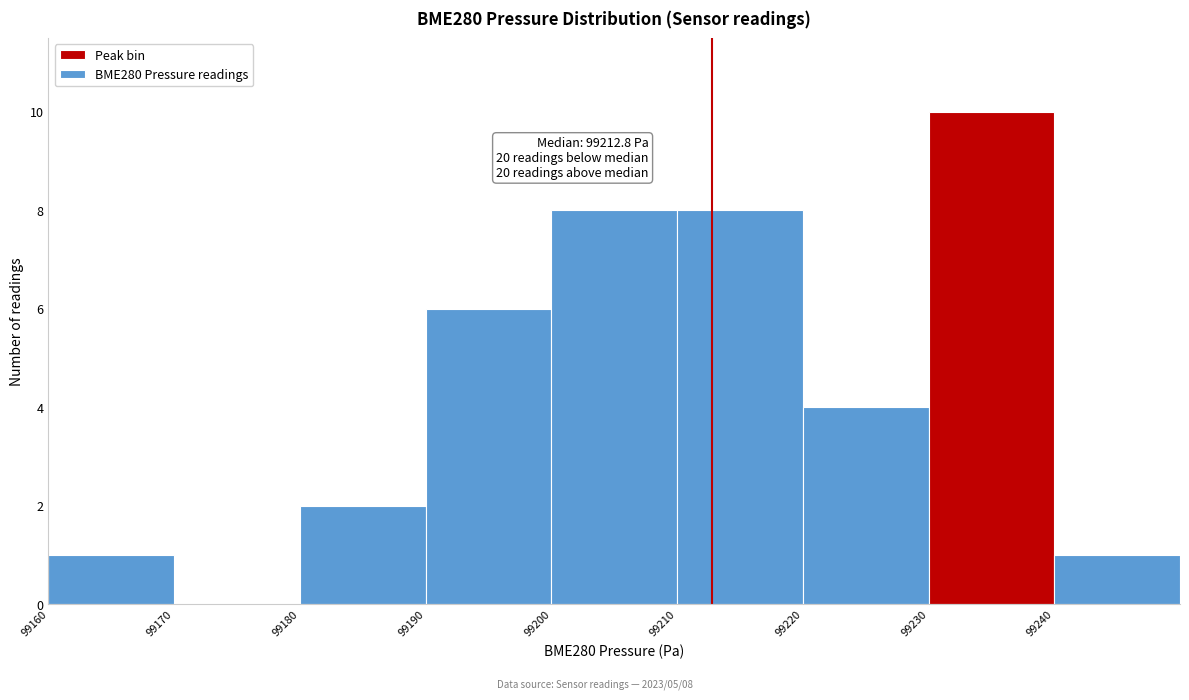

Over which range of the x-axis is the bar tallest?

99230 to 99240